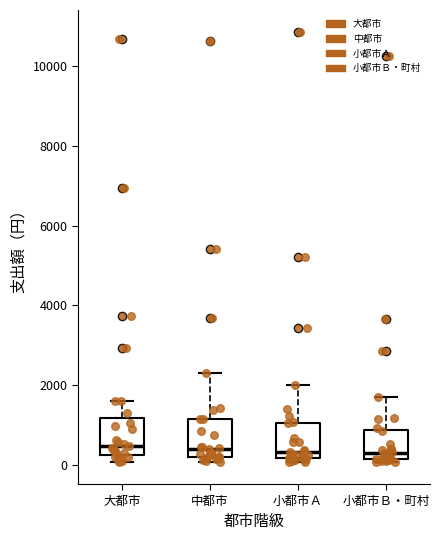

Where is the lower edge of the box for 中都市 on the y-axis? The values are not printed on the chart, so give them approximately, as read against the axis.

200